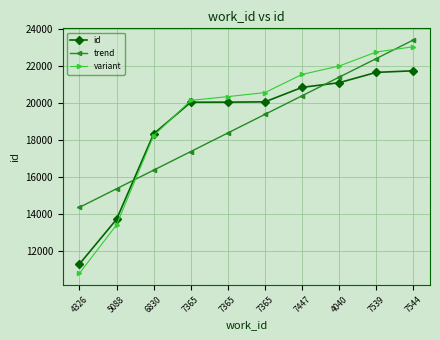

What are all the series names shown in the legend?

id, trend, variant